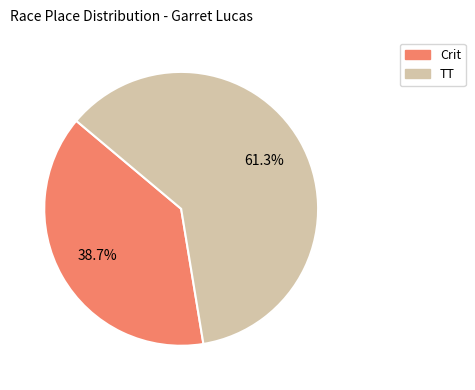

How many slices are in this pie chart?

2